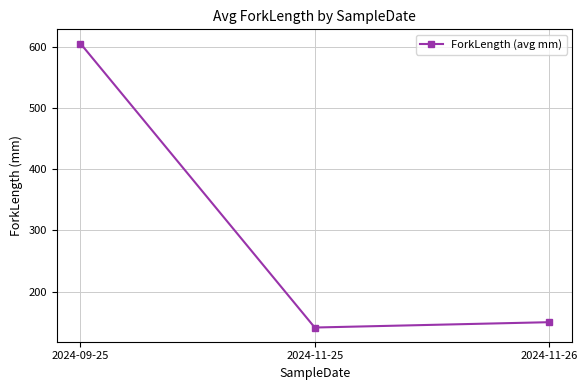

Between 2024-11-26 and 2024-11-25, which is larger?

2024-11-26